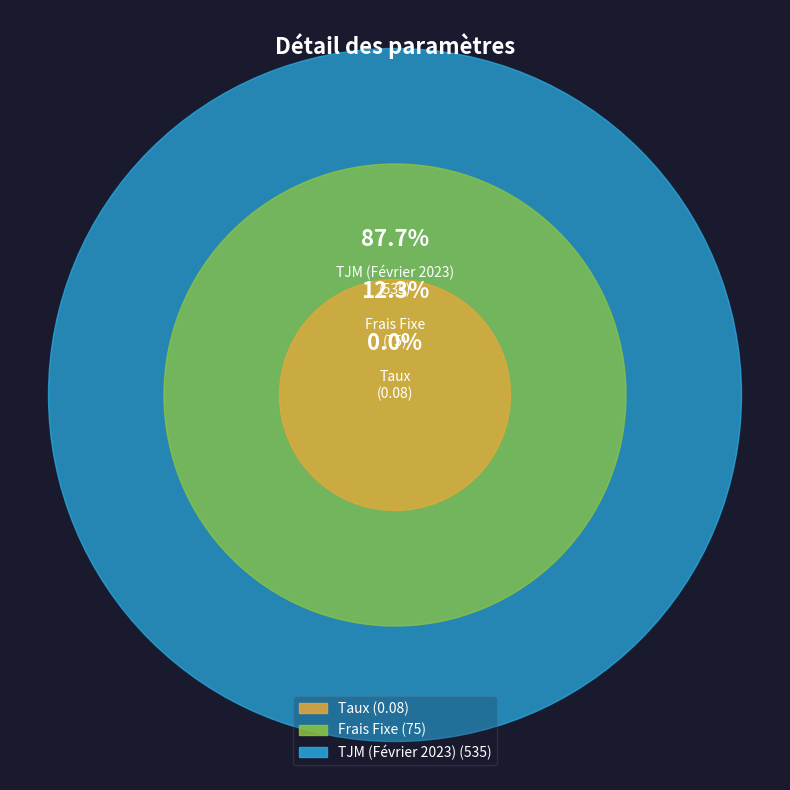

To the nearest percent, what portion does Frais Fixe represent?

12%